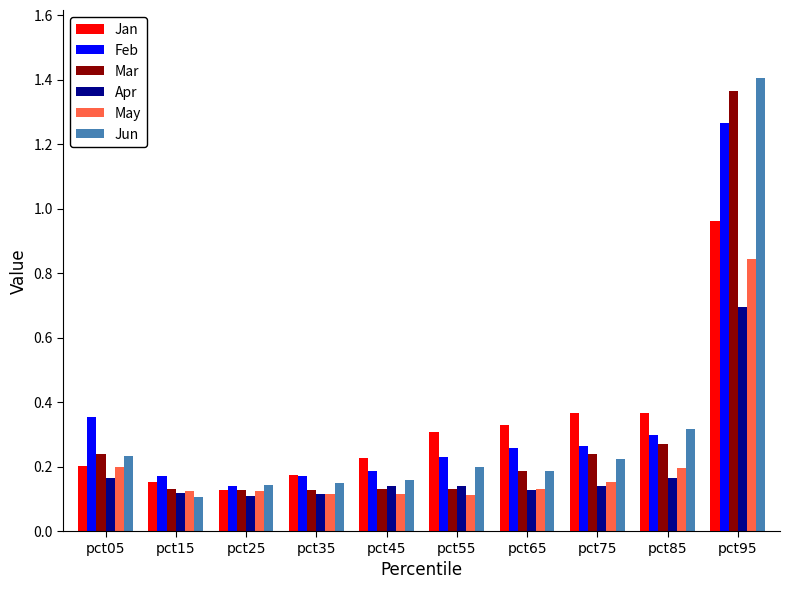

Are the bars grouped side by side (vs. stacked)?

Yes